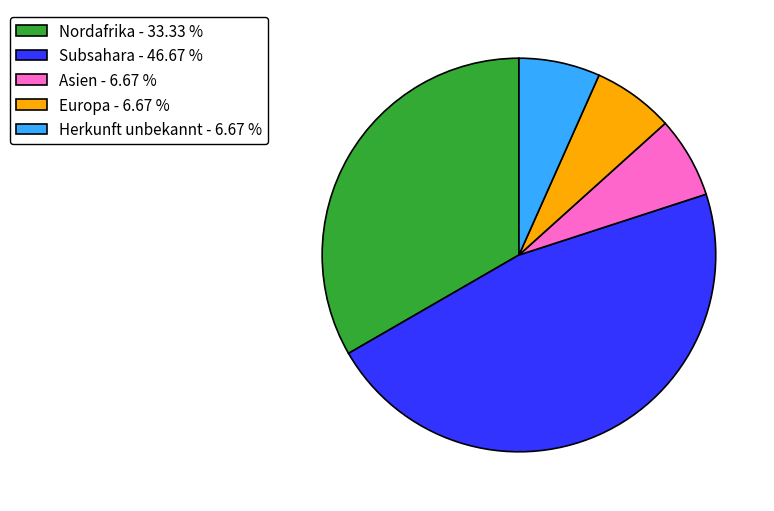

What is the largest slice in the pie chart?

Subsahara - 46.67 %